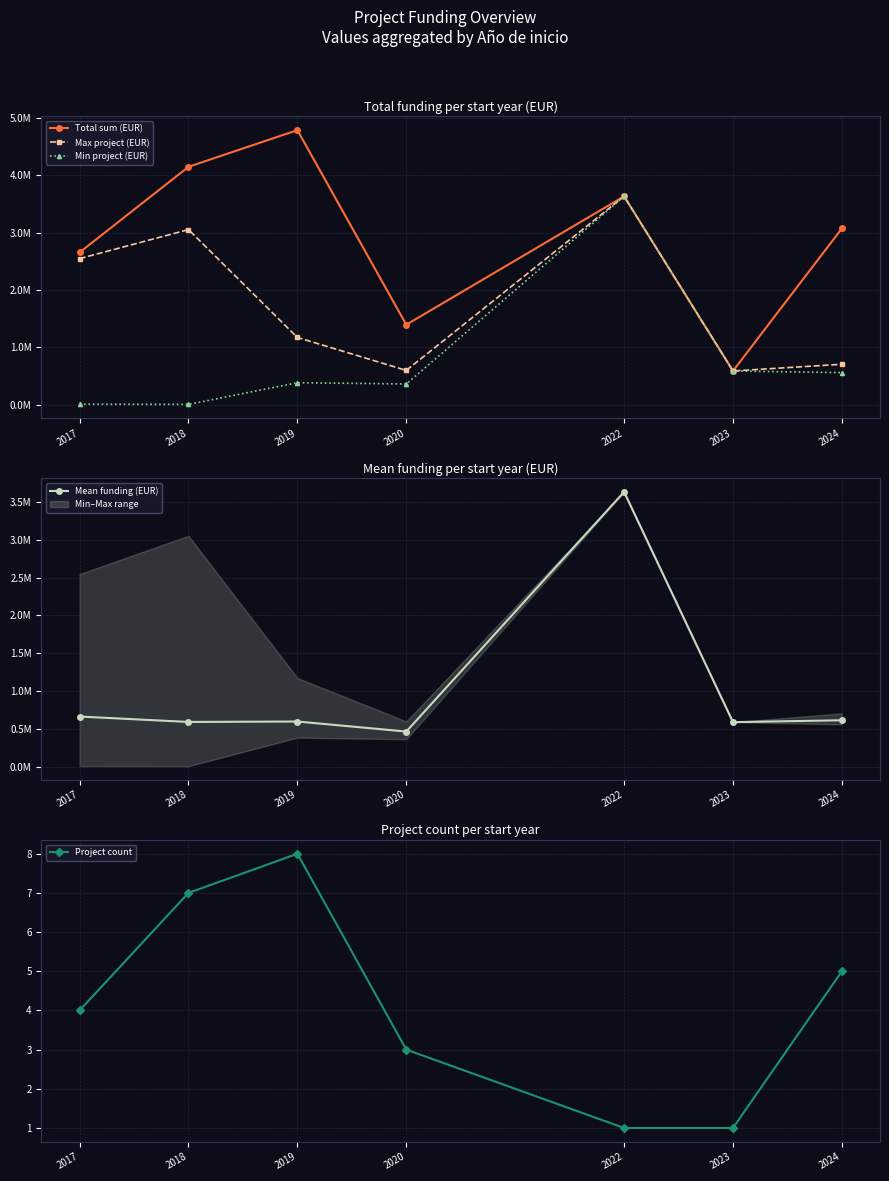

At 2017, list the series in order from largest to smallest.

Total sum (EUR), Max project (EUR), Mean funding (EUR), Min project (EUR), Project count